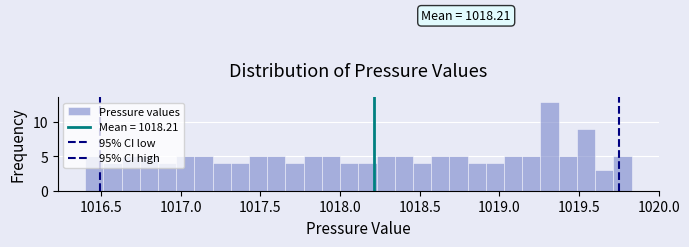

Around what value on the x-axis is the tallest bar? Give the approximate position of its centre, as read against the axis.

1019.30